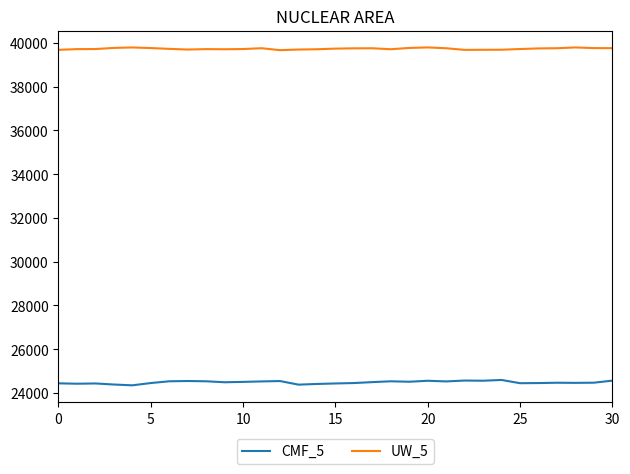

Count the number of data series in this chart.

2